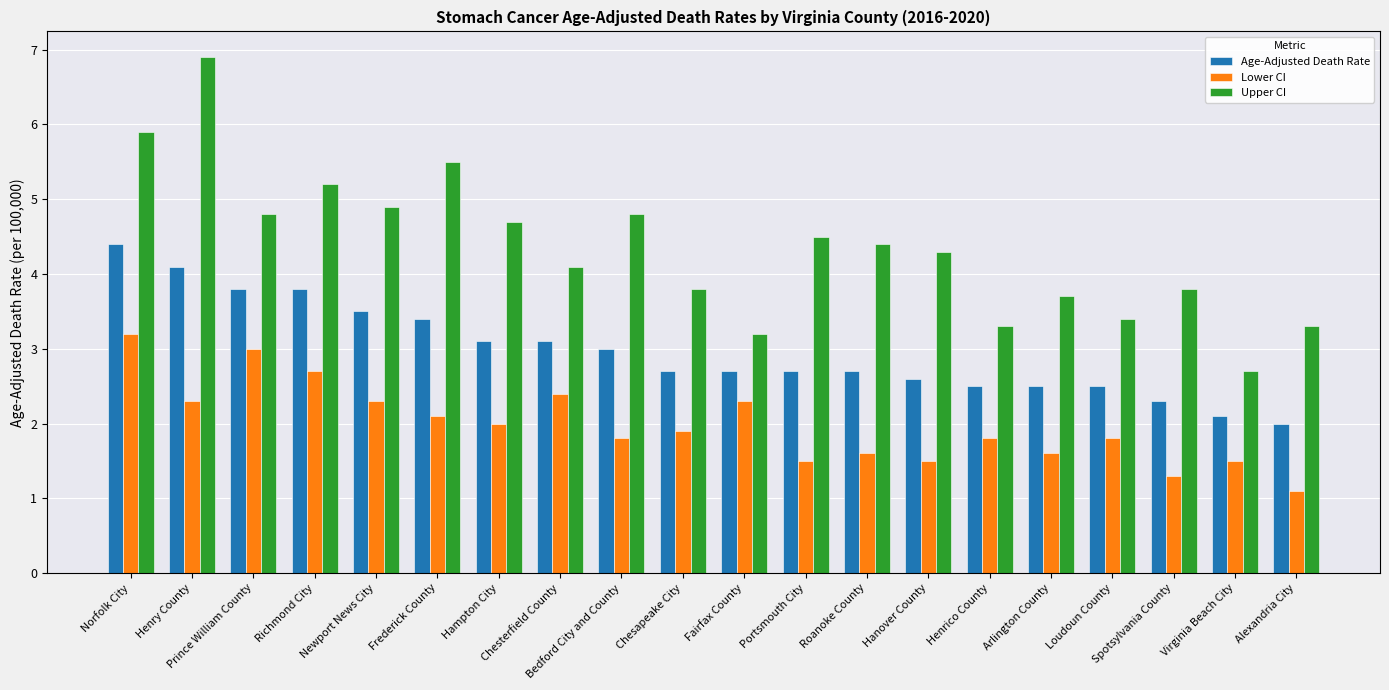

At which category is the sum across all series the highest?

Norfolk City